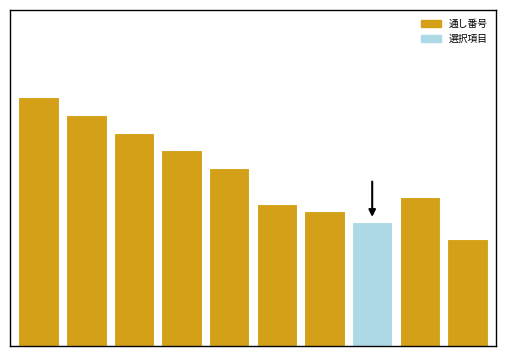

List the labels in order of value, largest first.

0, 1, 2, 3, 4, 8, 5, 6, 7, 9